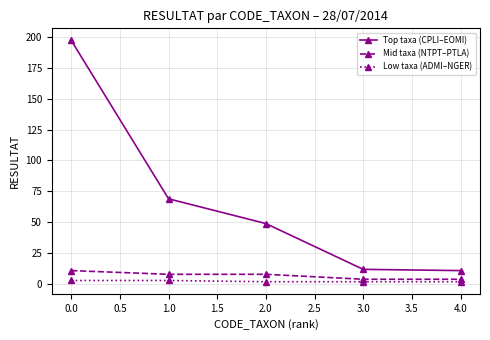

Which series changed the most between 0.0 and 1.0?

Top taxa (CPLI–EOMI)